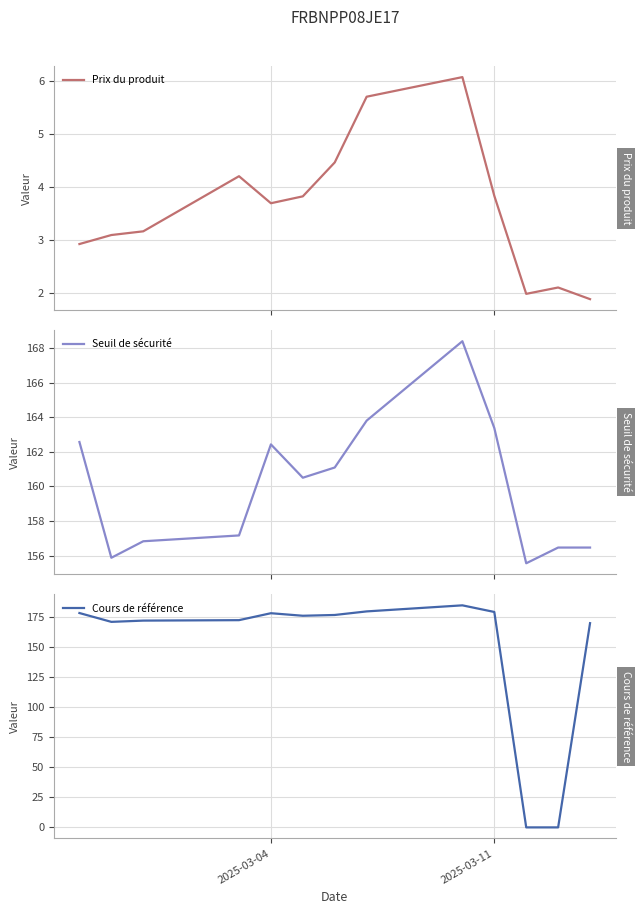

What is the sum of all Seuil de sécurité values?

2080.6